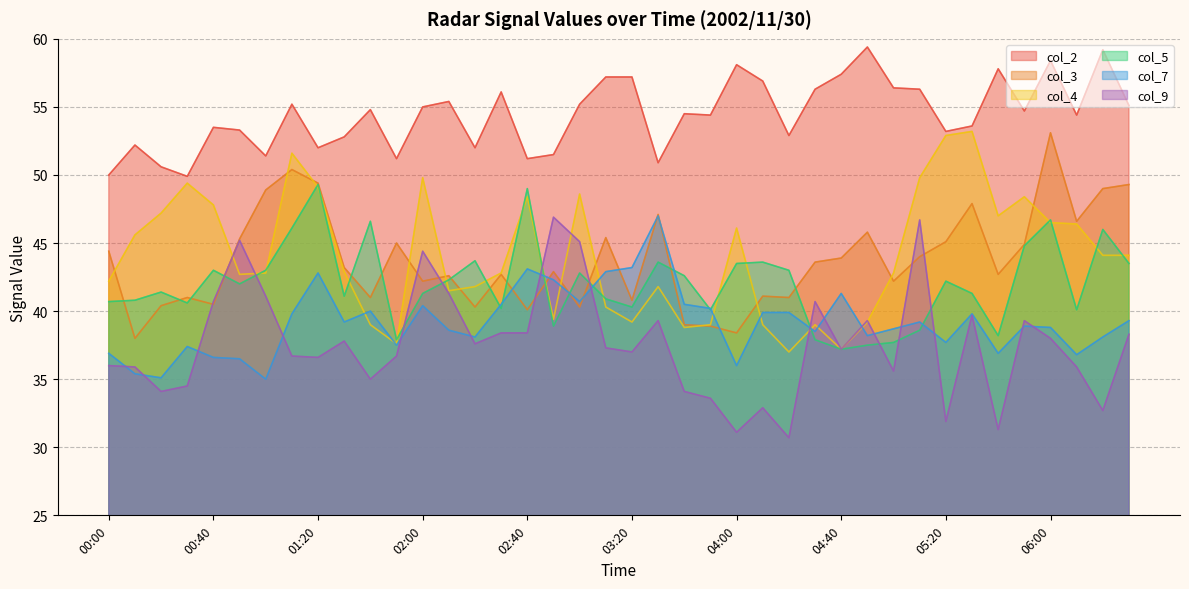

Is the value of col_5 at 05:40 greater than the value of col_4 at 03:50?

No